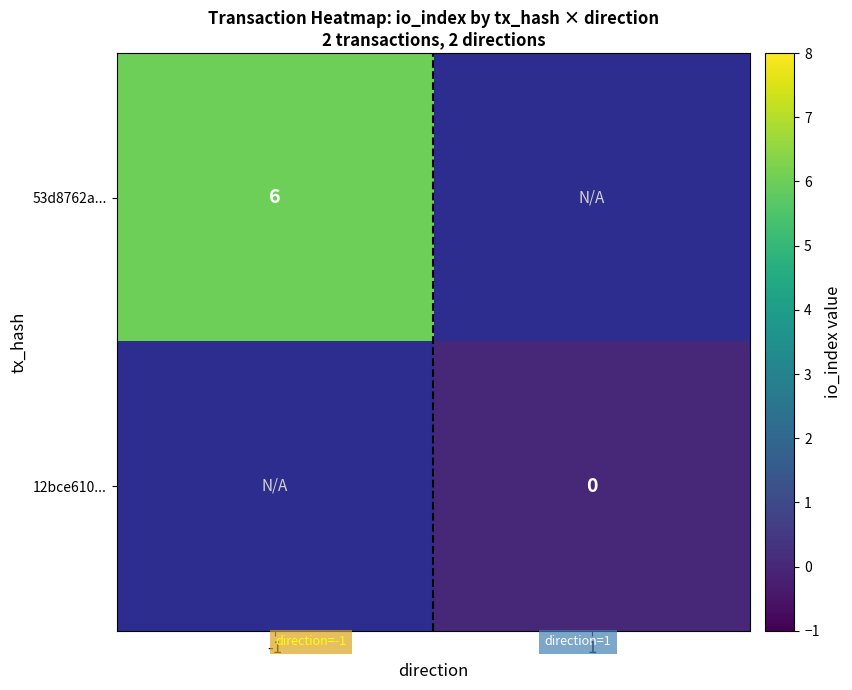

Is it true that 53d8762a... equals 6 at -1?

True